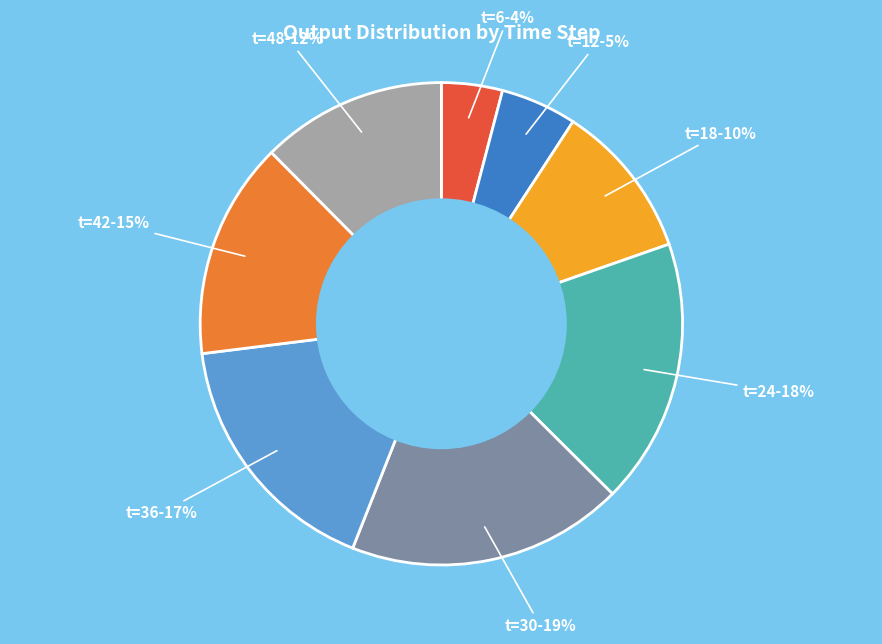

Which slice is the largest?

t=30